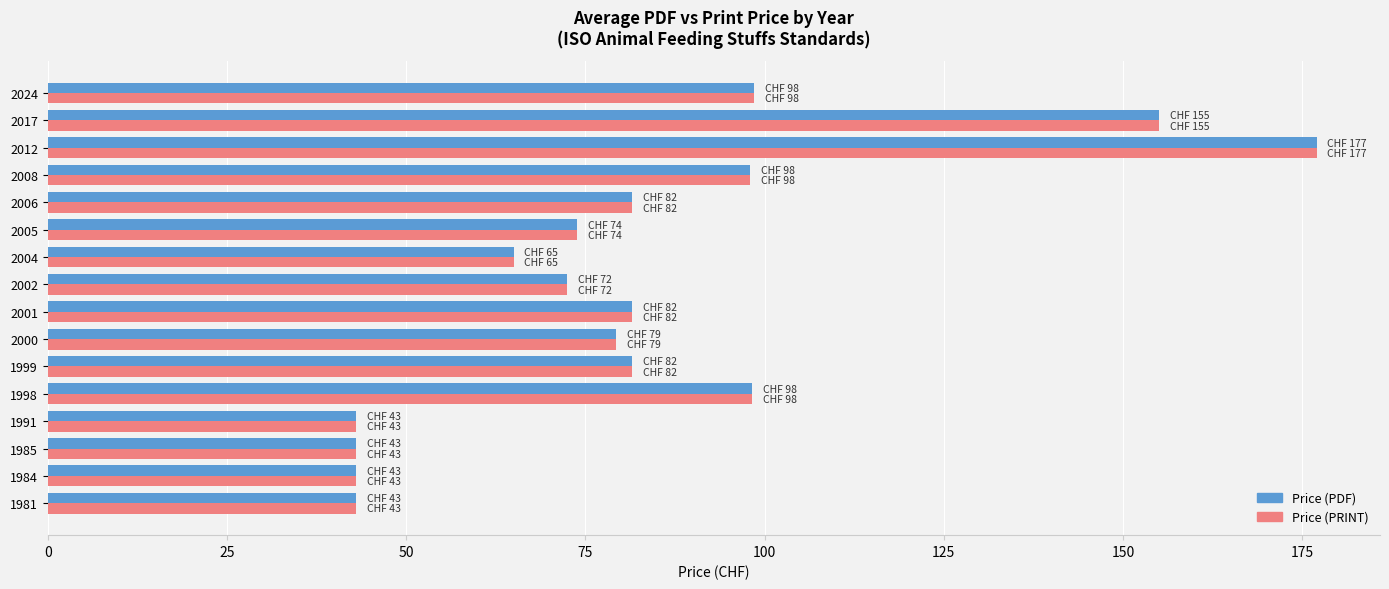

What is the difference between the maximum and minimum values in the Price (PRINT) series?

134.0